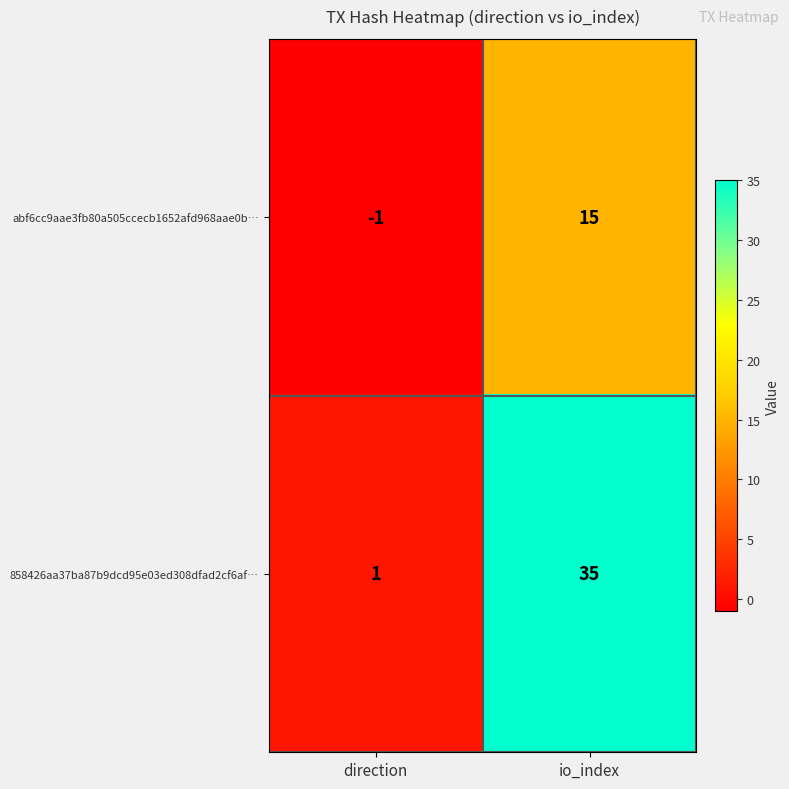

The value of abf6cc9aae3fb80a505ccecb1652afd968aae0b… at direction is -1. True or false?

True